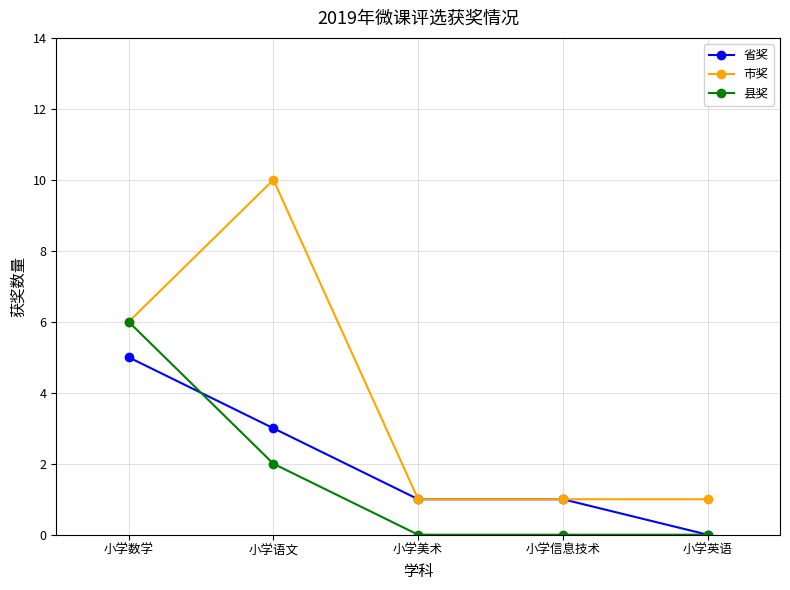

How many 省奖 values are between 1 and 3?

3